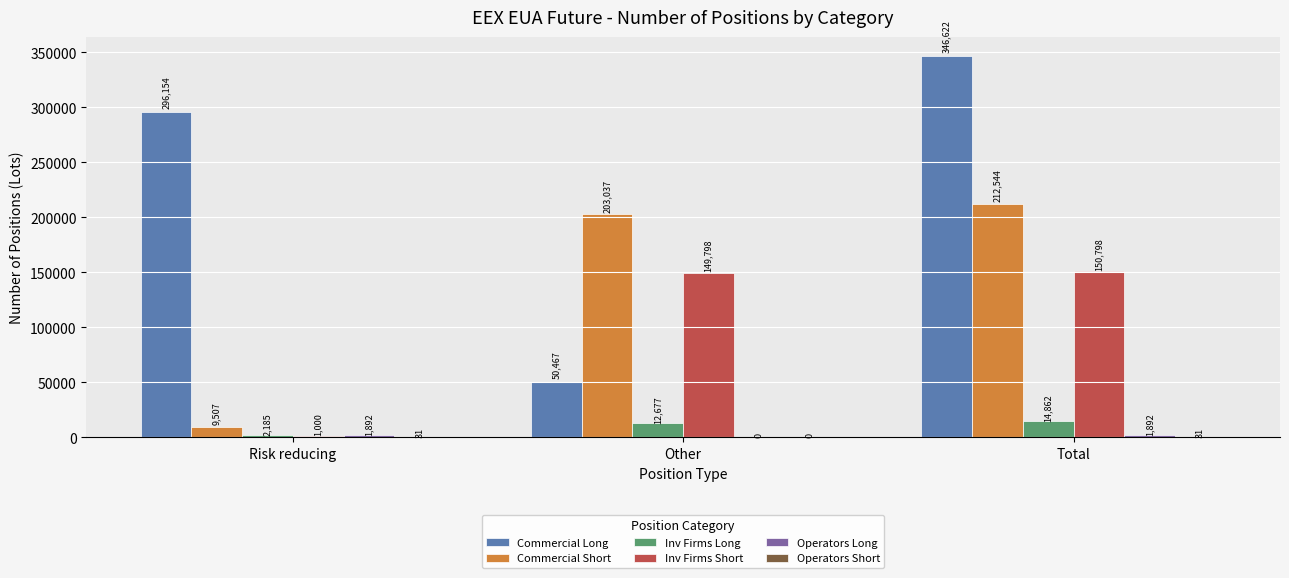

Which series has the largest total across all categories?

Commercial Long